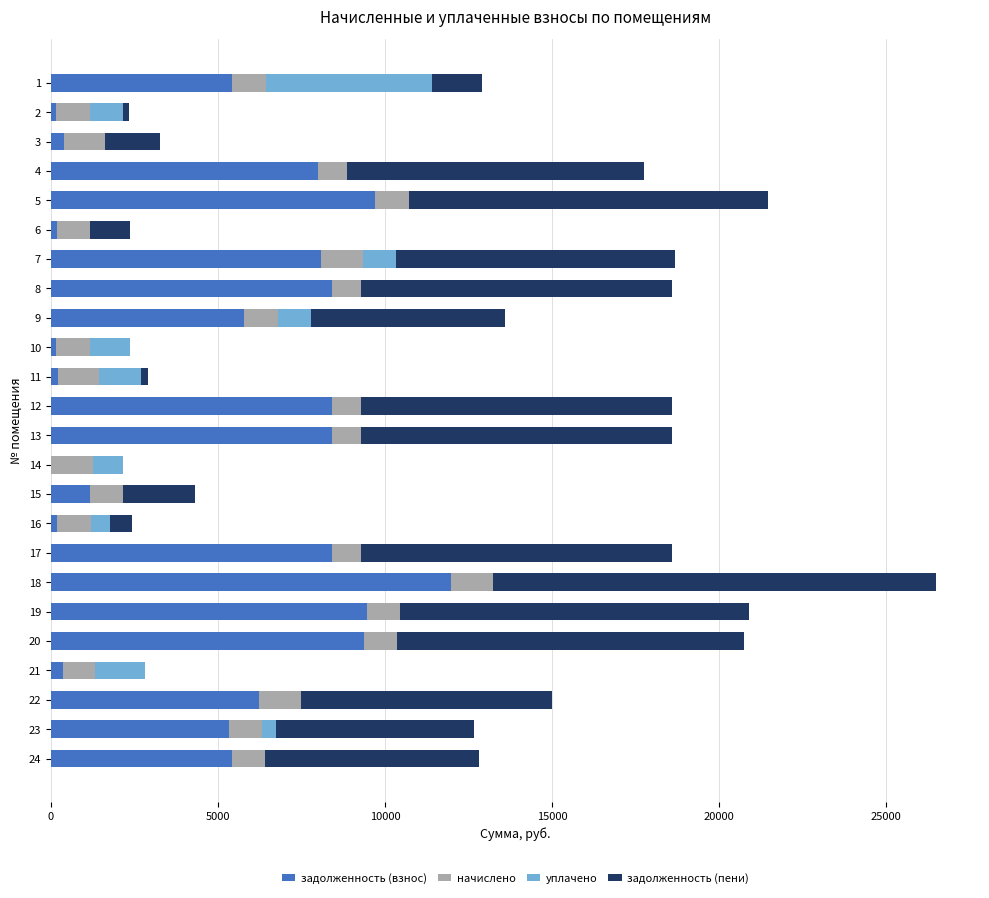

At which category is the sum across all series the highest?

18